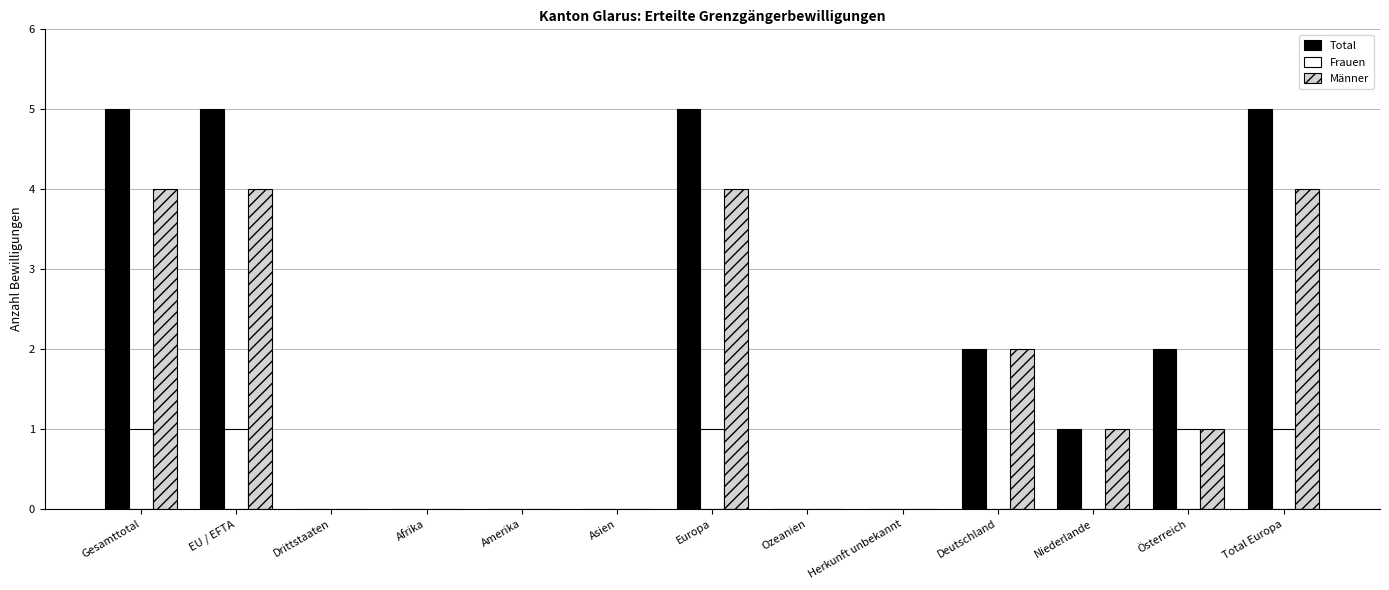

What is the greatest value displayed?

5